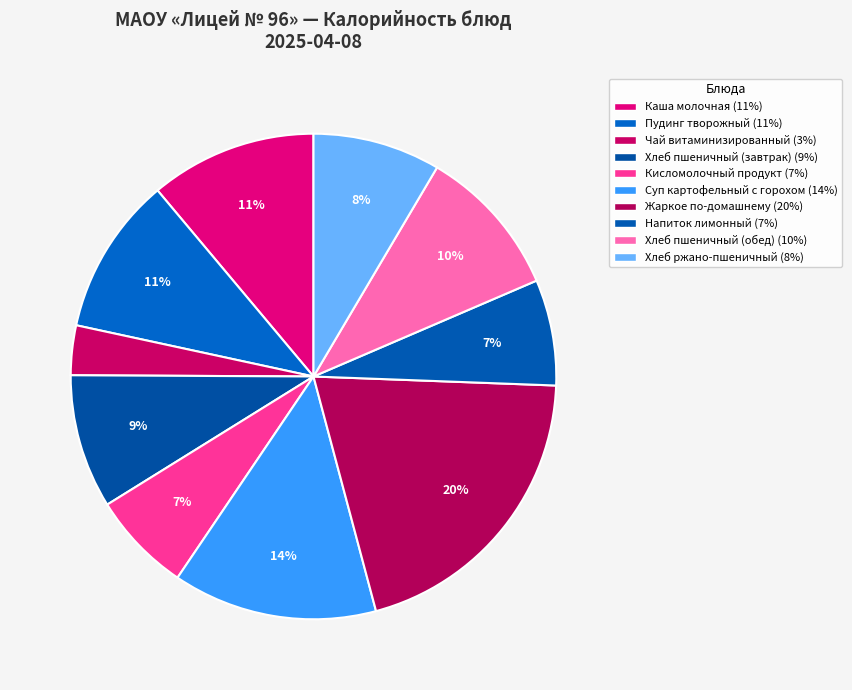

To the nearest percent, what is the combined percentage of Каша молочная and Кисломолочный продукт?

18%